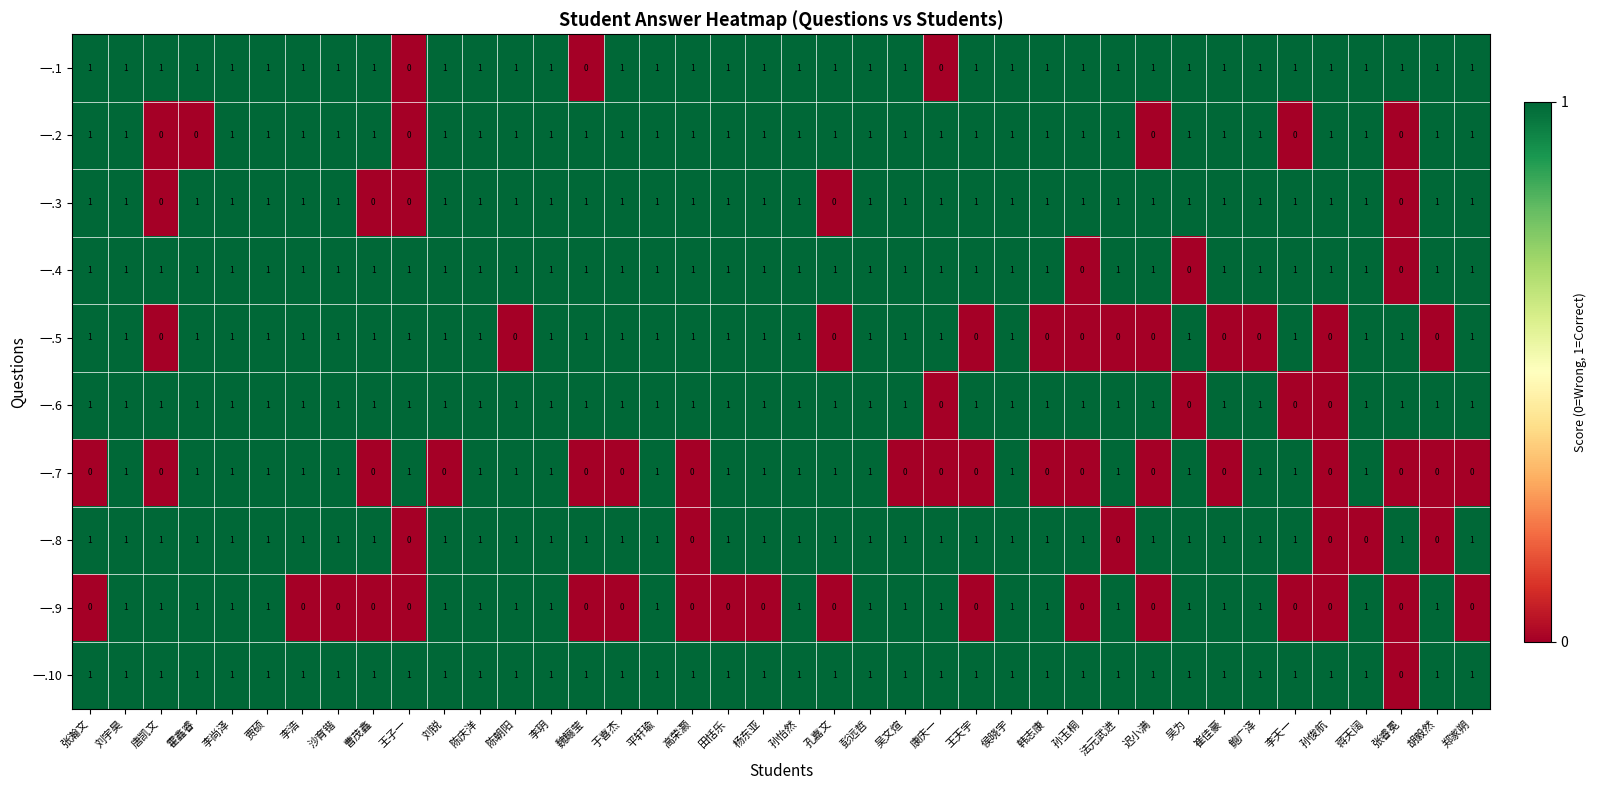

How many categories are shown in the chart?

40